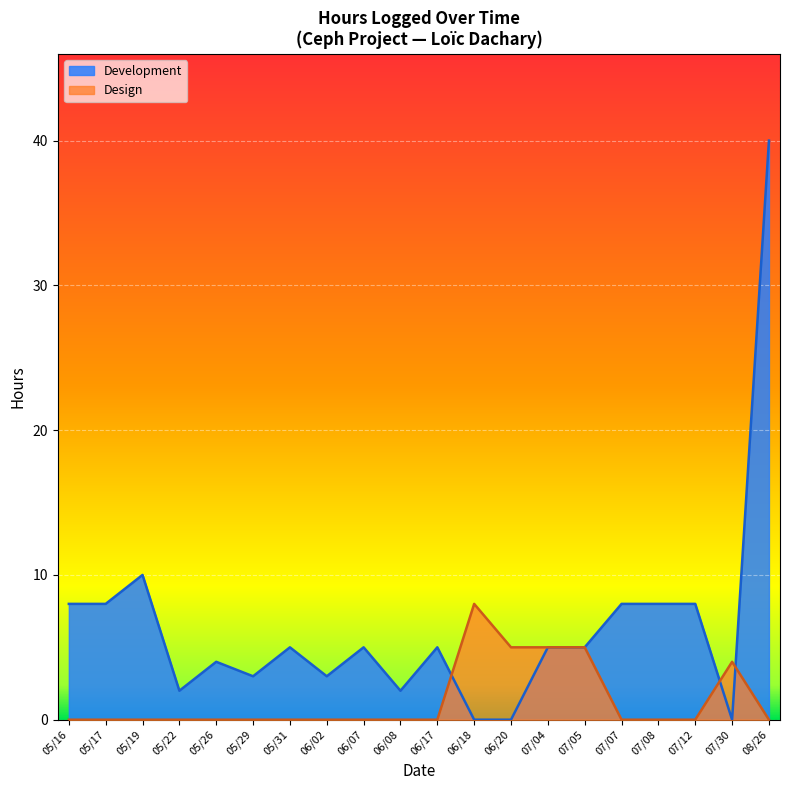

What is the maximum value for Development?

40